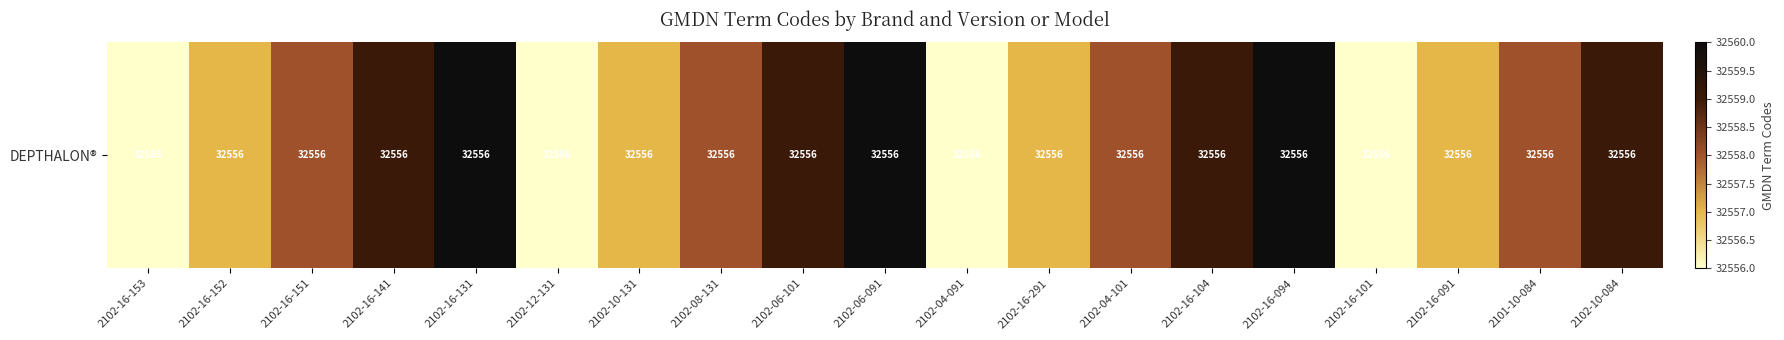

How many values are below 32558?

8